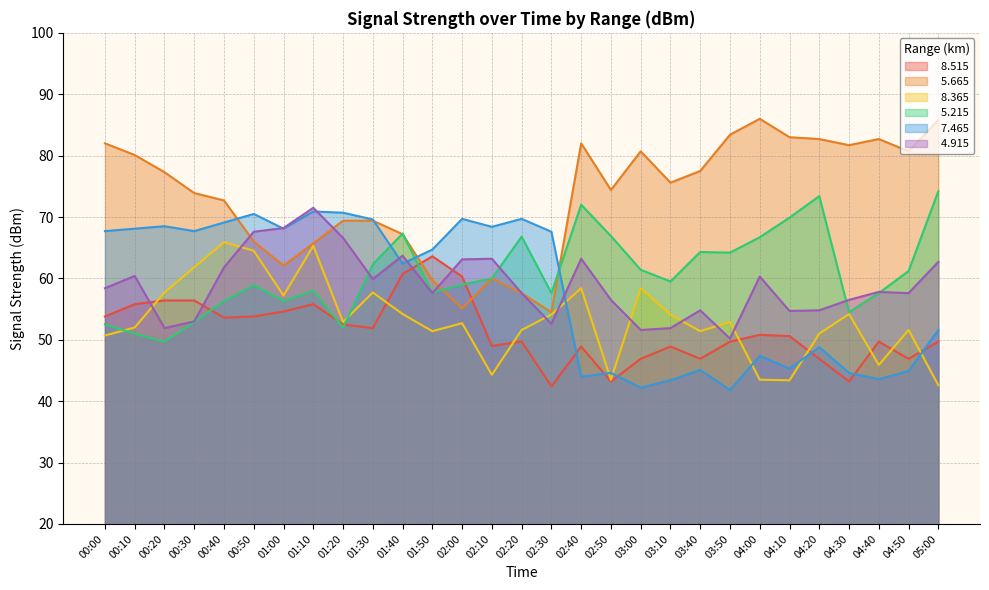

What position from the left is 01:20?

9